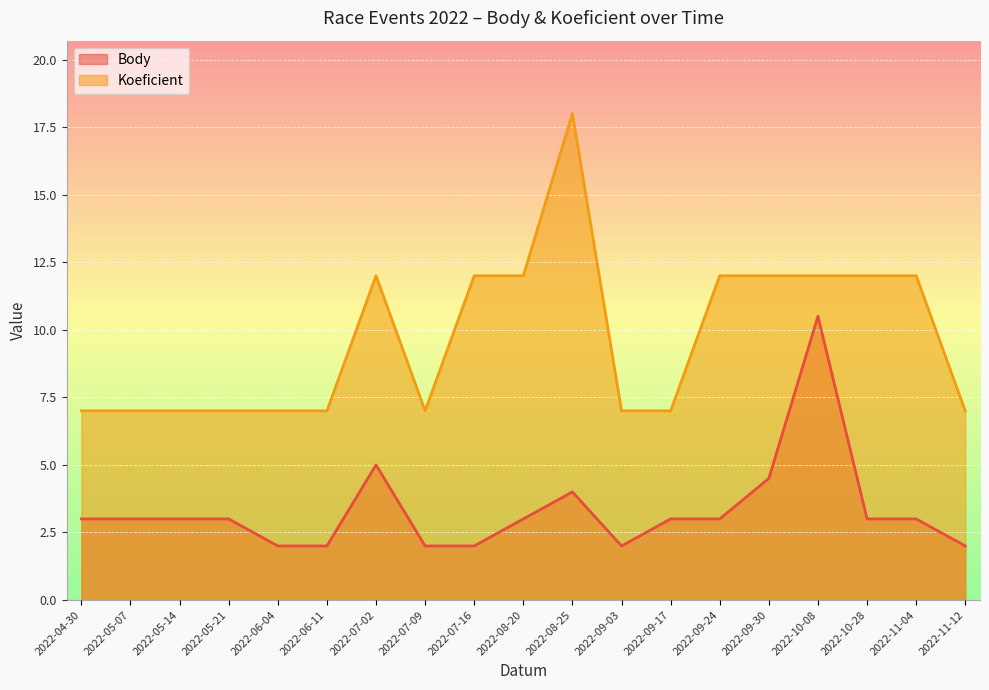

True or false: Body and Koeficient cross at least once.

False